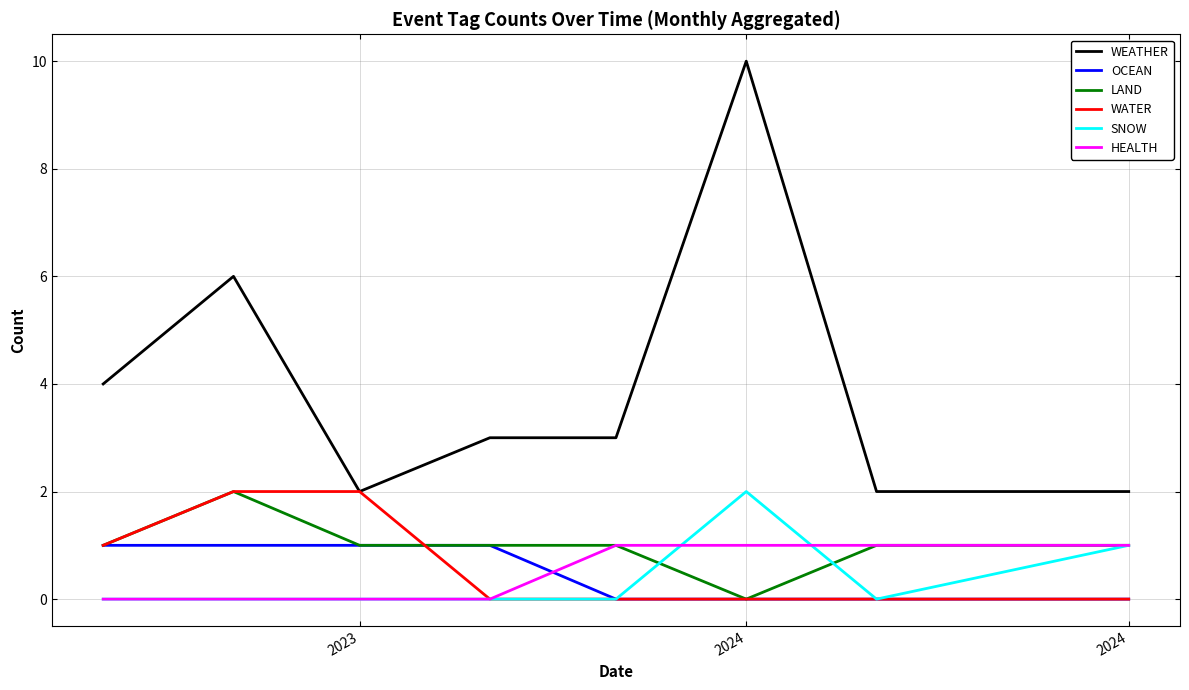

Which series has the largest total across all categories?

WEATHER